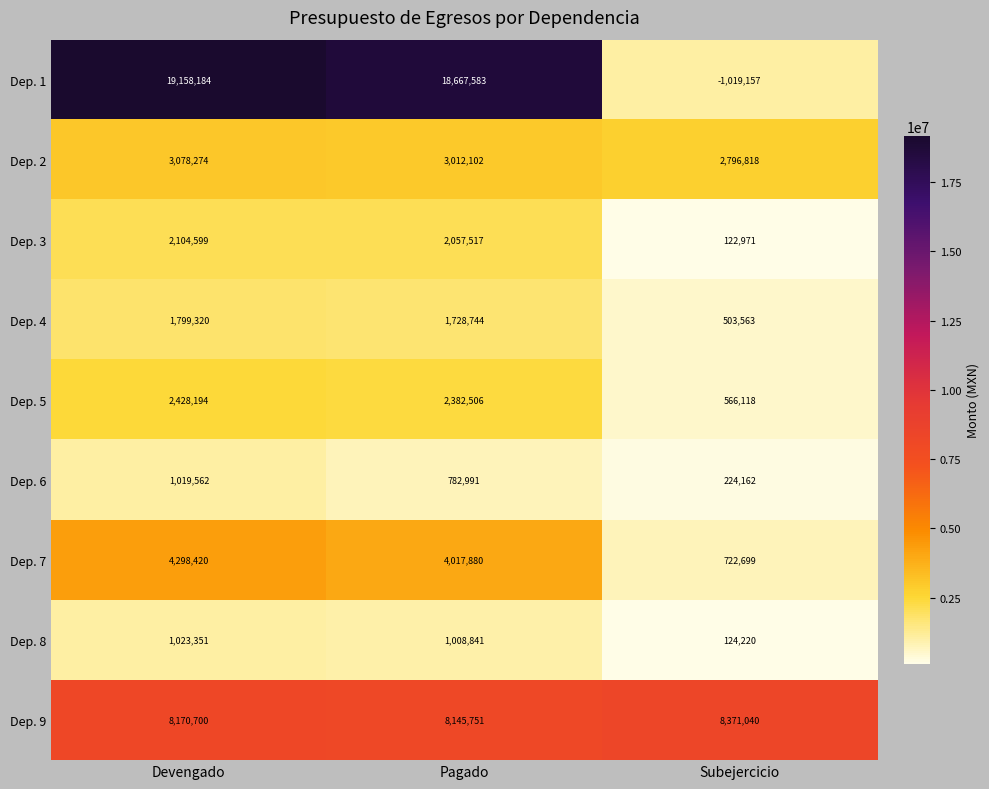

What is the difference between the maximum and minimum values in the Dep. 8 series?

899131